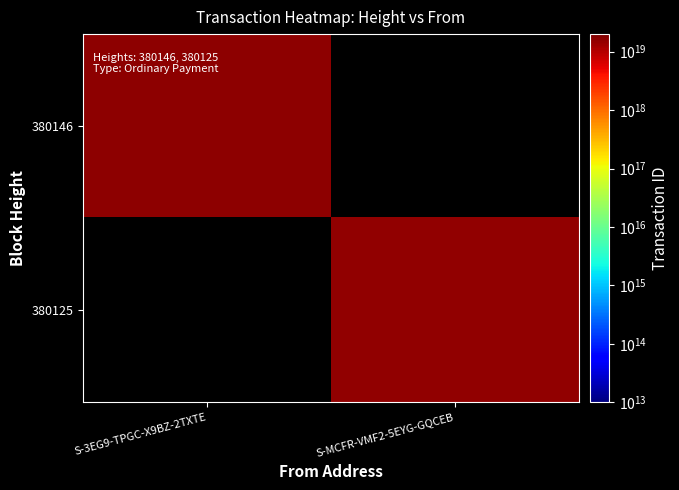

At S-3EG9-TPGC-X9BZ-2TXTE, list the series in order from largest to smallest.

380146, 380125